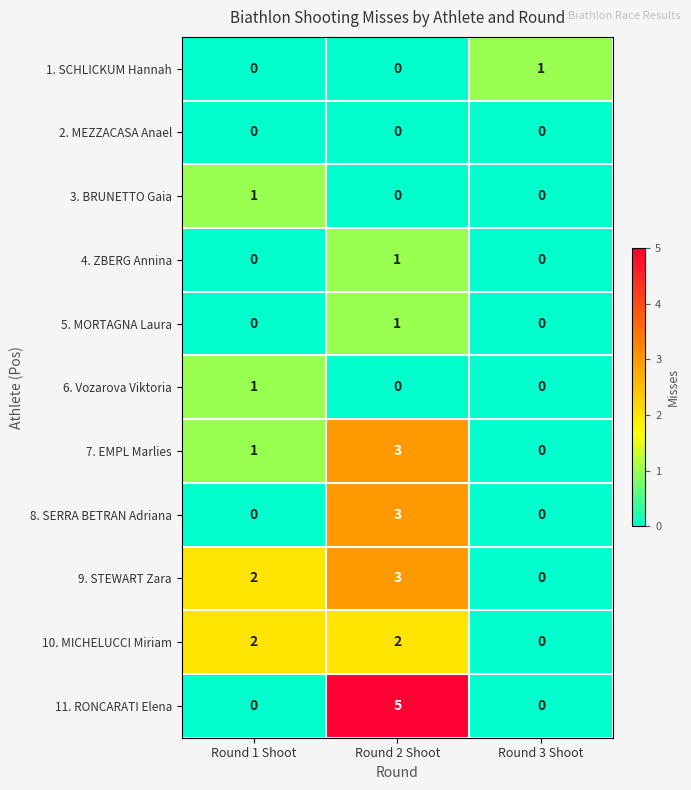

Between Round 2 Shoot and Round 3 Shoot, which series saw the biggest shift?

11. RONCARATI Elena